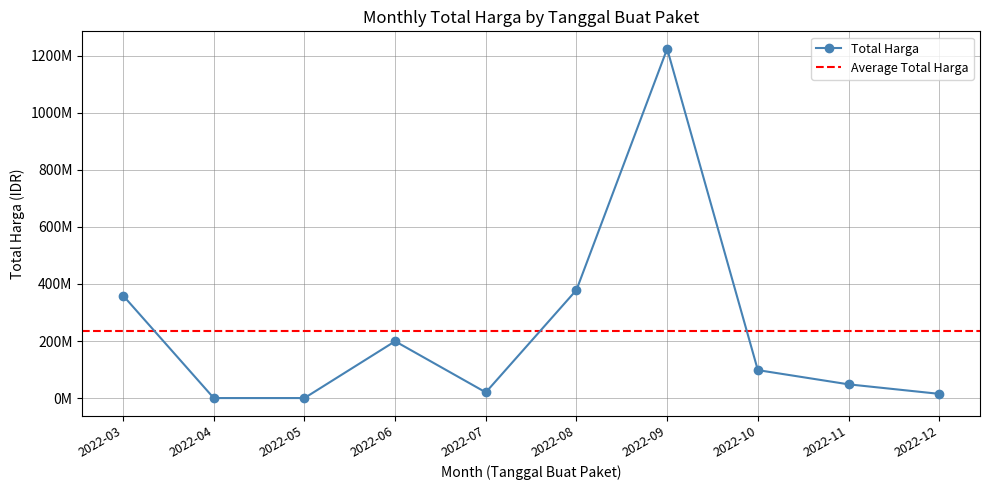

The Total Harga series shows 1224682000 at 2022-09. True or false?

True